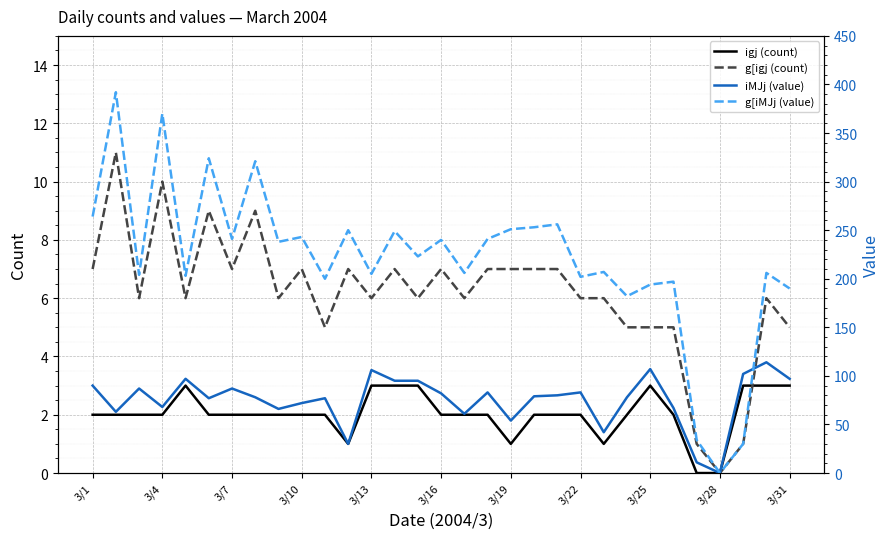

The value of g[iMJj (value) at 22 is 119. True or false?

False